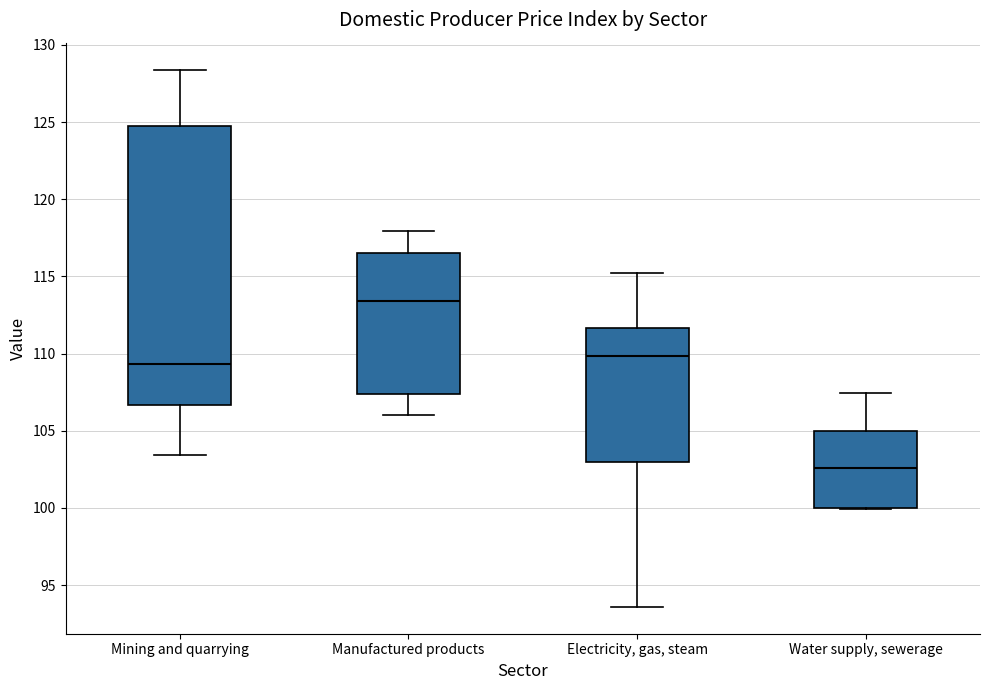

Reading left to right, read every box against the y-axis: the position of its median line, the range the box covers, and the ends of its whiskers. The values are not printed on the chart, so give them approximately, as read against the axis.

Mining and quarrying: median 109.5, box 106.5 to 125.0, whiskers 103.5 to 128.5
Manufactured products: median 113.5, box 107.5 to 116.5, whiskers 106.0 to 118.0
Electricity, gas, steam: median 110.0, box 103.0 to 111.5, whiskers 93.5 to 115.0
Water supply, sewerage: median 102.5, box 100.0 to 105.0, whiskers 100.0 to 107.5